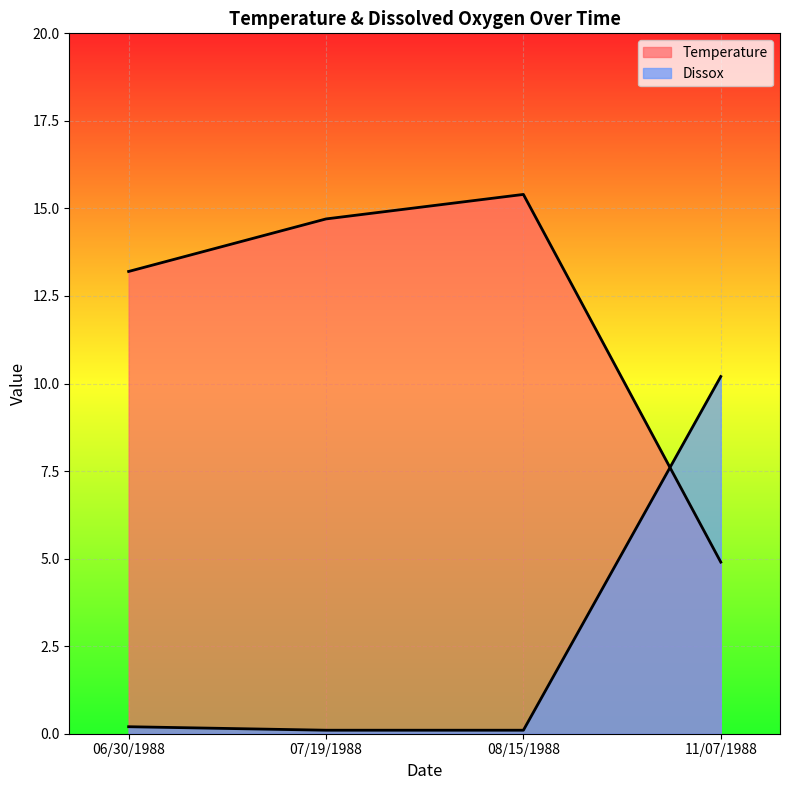

What is the smallest value displayed?

0.1